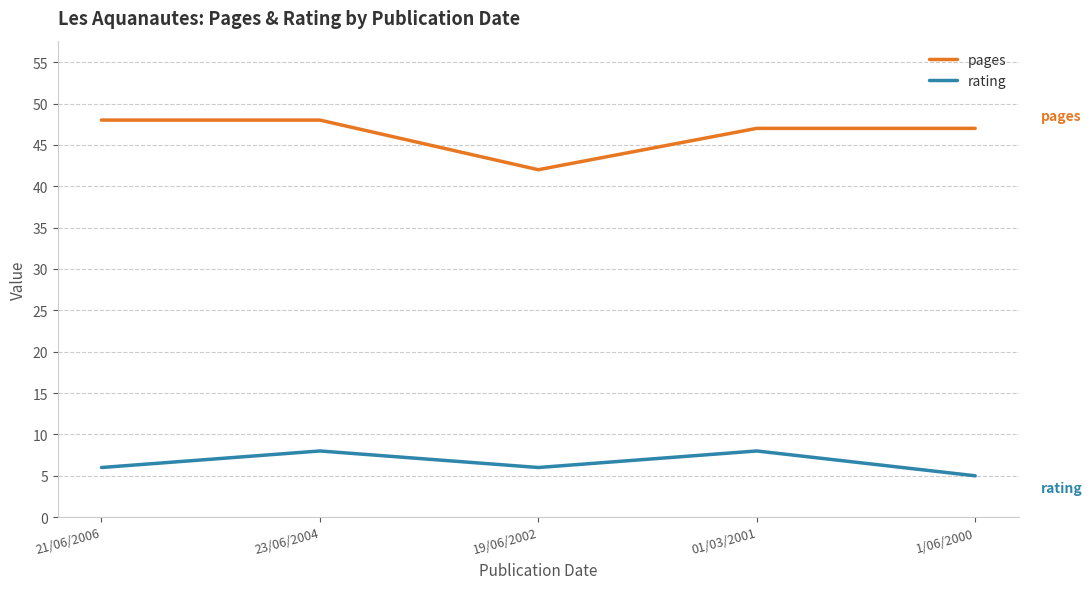

Reading right to left, extract all data points from this chart.

pages: 1/06/2000=47	01/03/2001=47	19/06/2002=42	23/06/2004=48	21/06/2006=48
rating: 1/06/2000=5	01/03/2001=8	19/06/2002=6	23/06/2004=8	21/06/2006=6